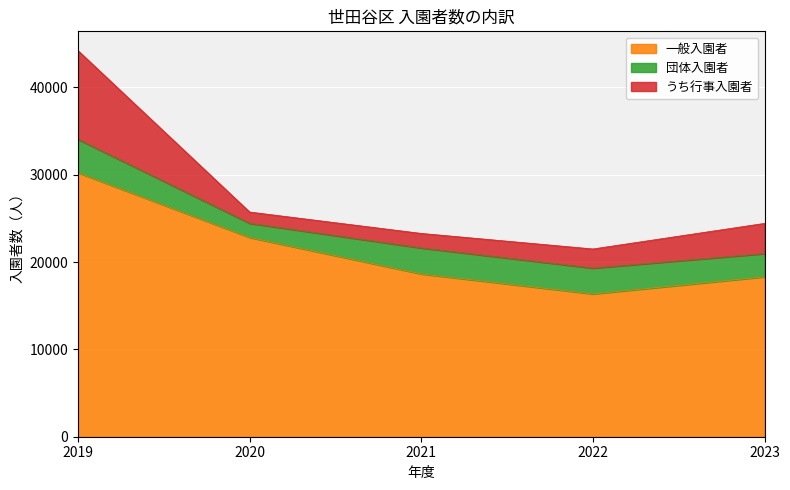

True or false: 一般入園者 and 団体入園者 cross at least once.

False